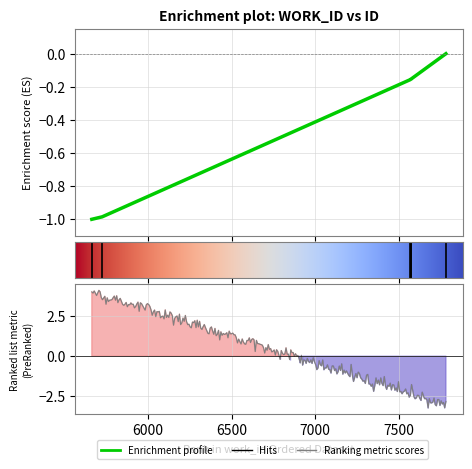

What is the smallest value displayed?

-1.0